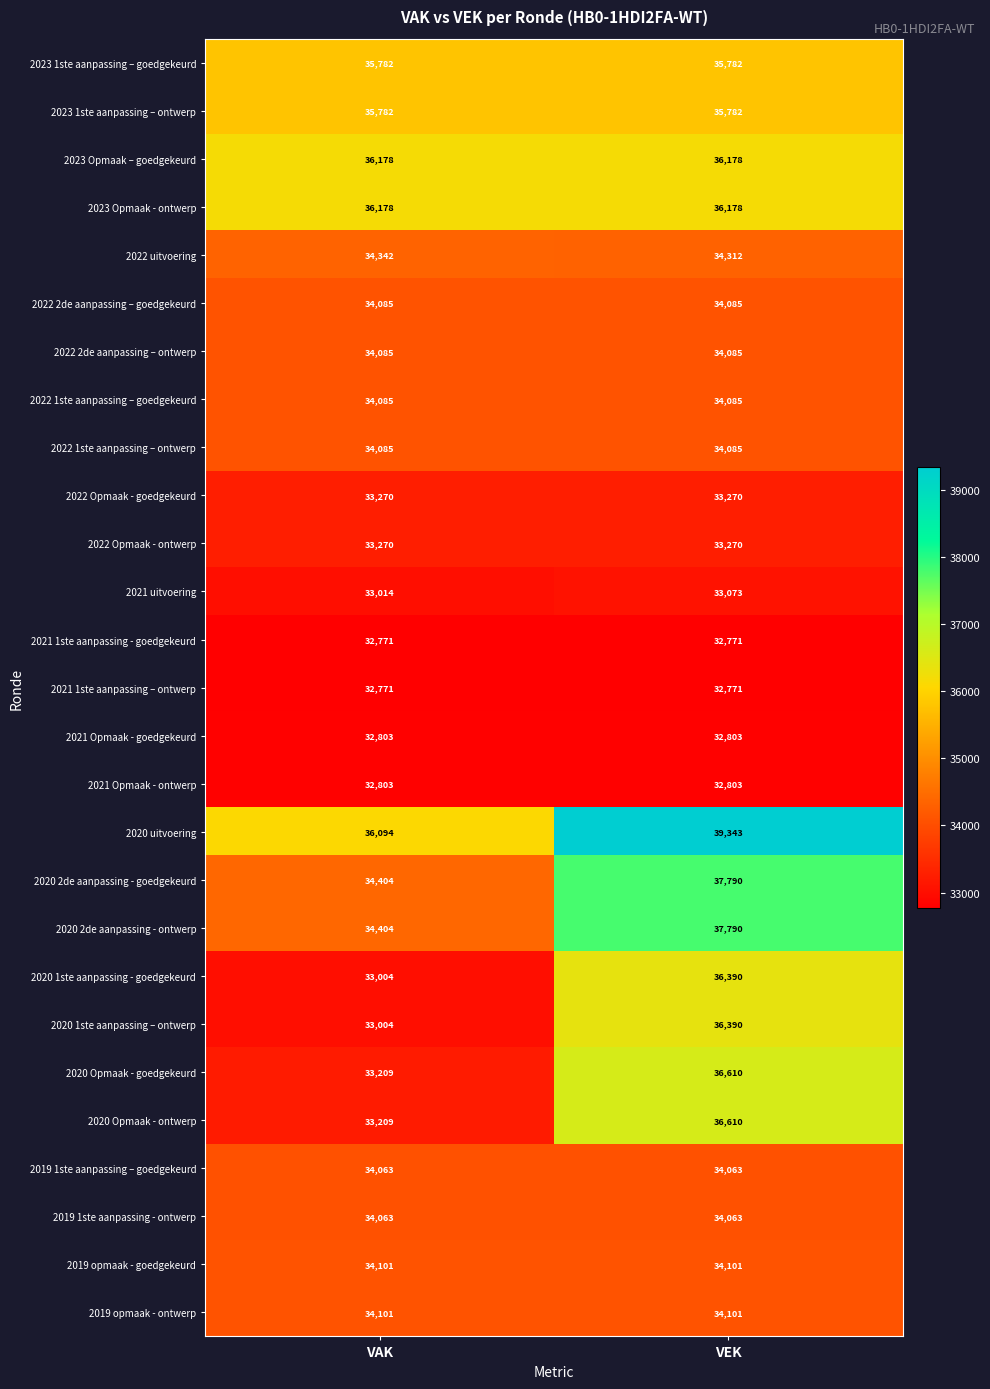

What is the total value across all series at VAK?

918960